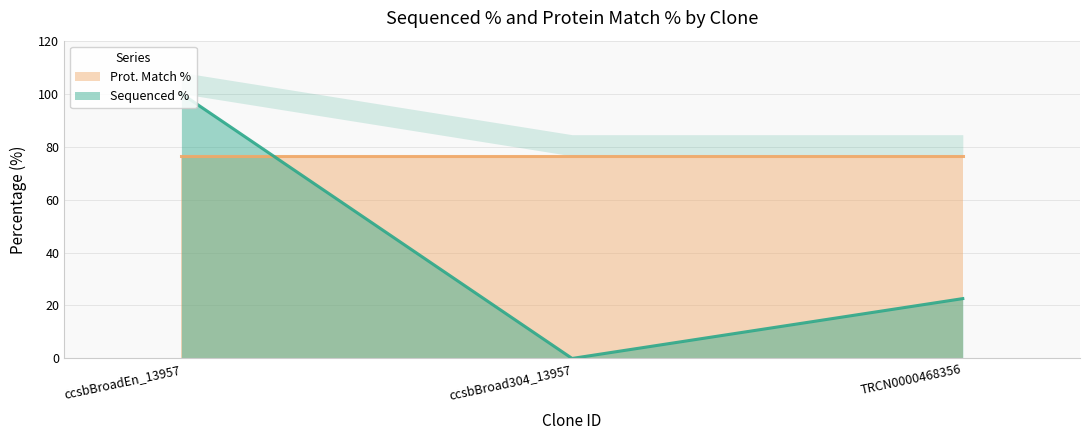

Does the chart display data point markers on the line(s)?

No